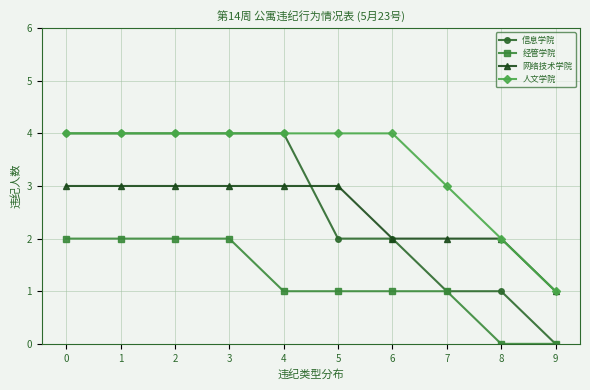

Reading right to left, list all the values displayed in this chart.

信息学院: 0	1	1	2	2	4	4	4	4	4
经管学院: 0	0	1	1	1	1	2	2	2	2
网络技术学院: 1	2	2	2	3	3	3	3	3	3
人文学院: 1	2	3	4	4	4	4	4	4	4